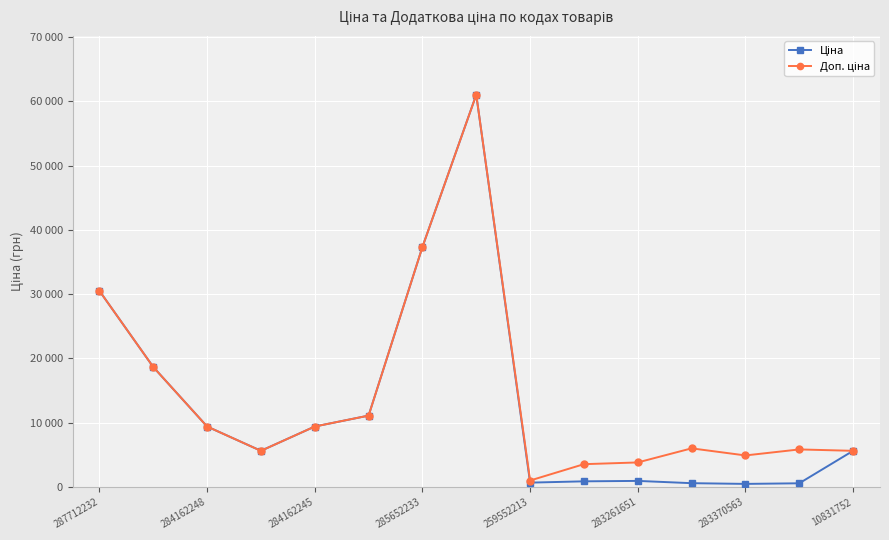

At which label does Доп. ціна first exceed 6020?

287712232